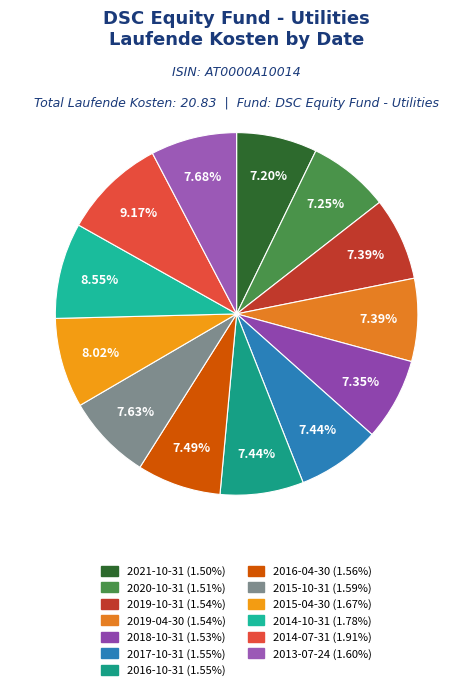

Count the number of slices in the pie.

13